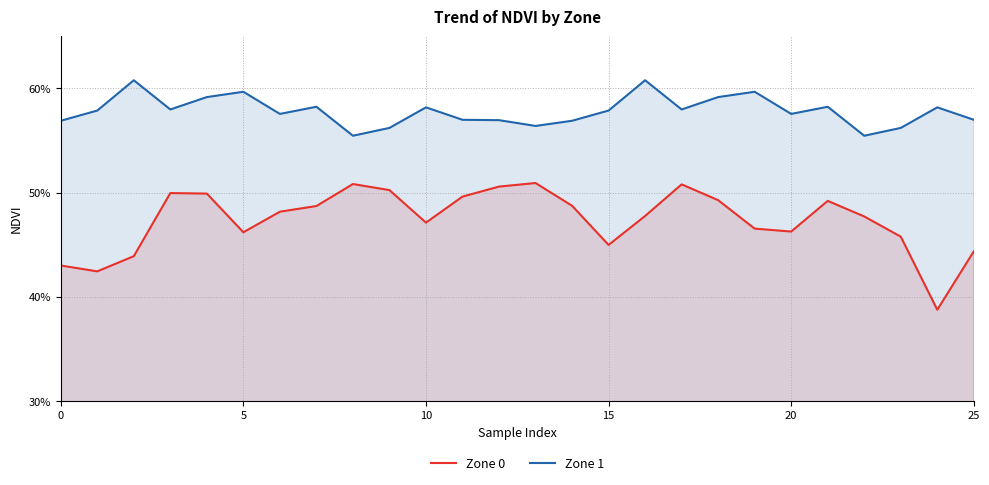

In Zone 0, how many points are higher than both neighbors (excluding endpoints)?

5